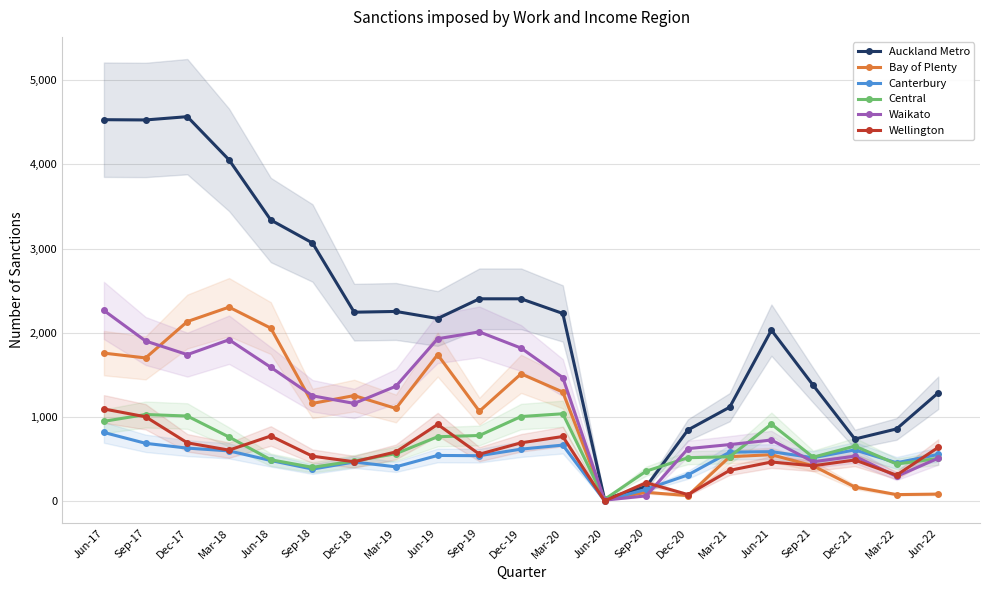

In Canterbury, how many points are lower than both neighbors (excluding endpoints)?

6